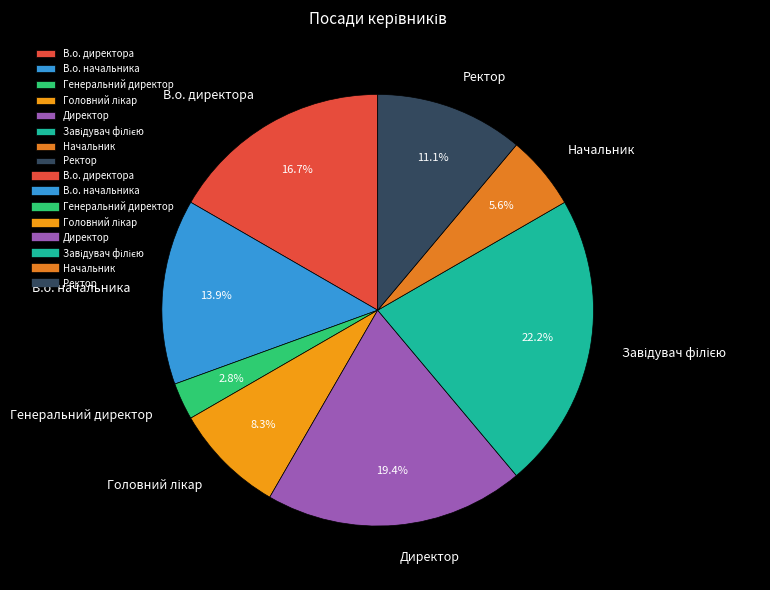

Which category has the smallest portion of the pie?

Генеральний директор